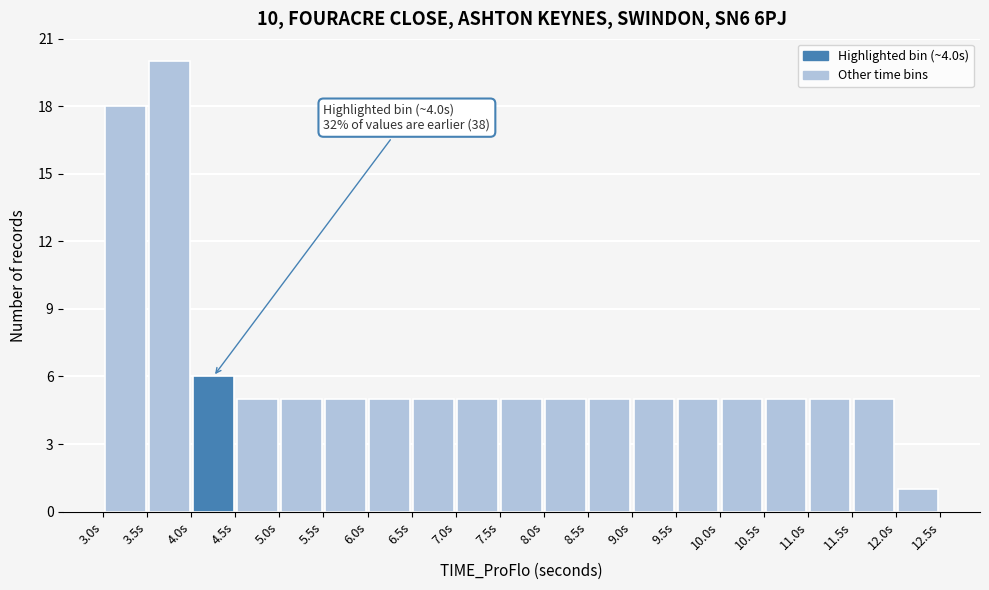

Which range on the x-axis has the tallest bar?

3.5 to 4.0